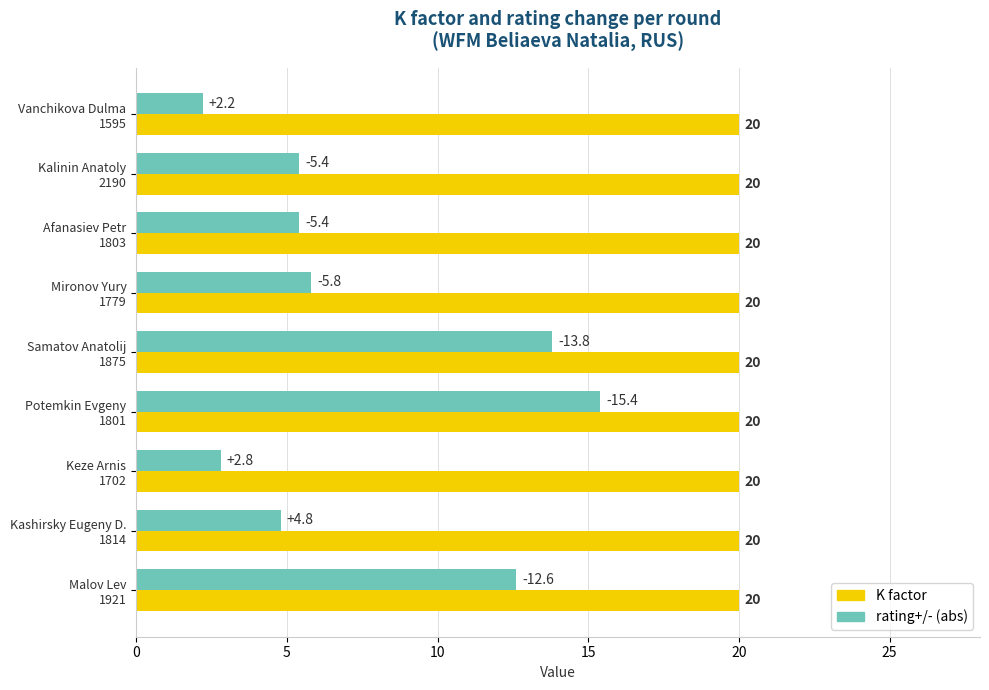

List the series in order of their overall mean, highest first.

K factor, rating+/- (abs)